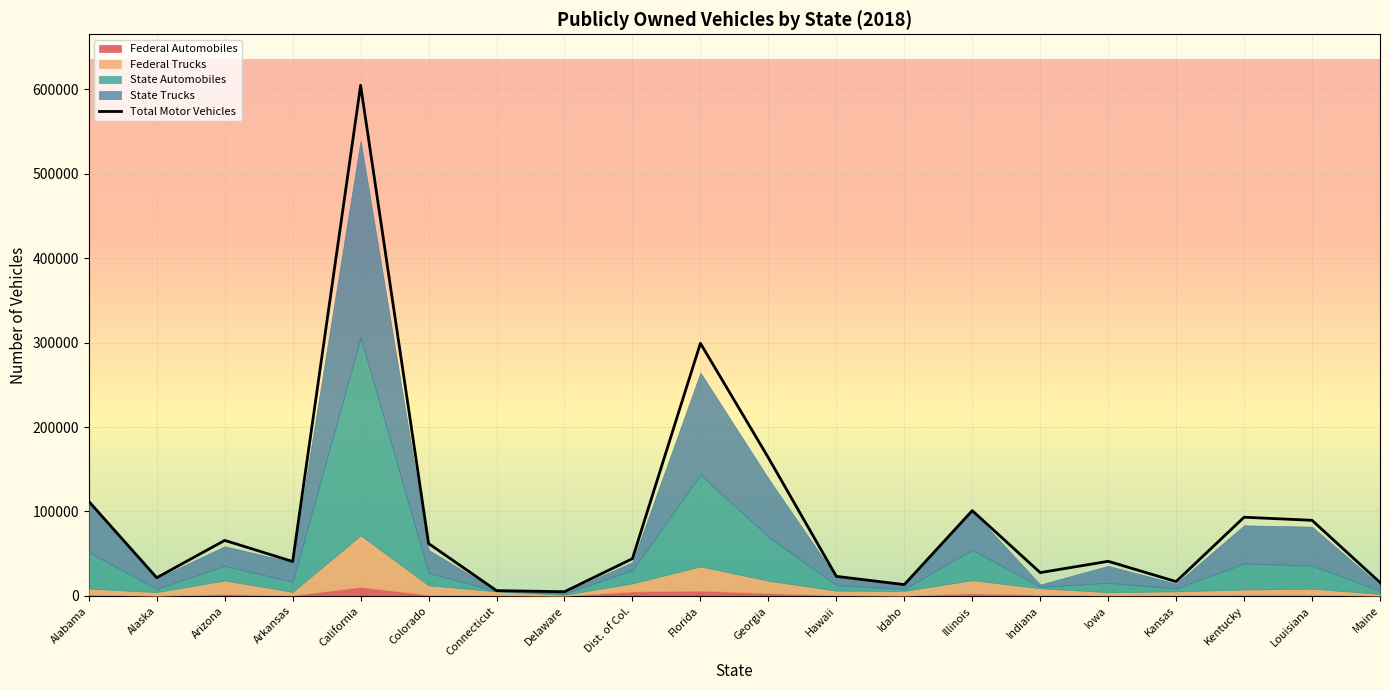

Reading left to right, what are all the values shown in this chart?

Total Motor Vehicles: Alabama=111980.8	Alaska=21563.9	Arizona=65779.0	Arkansas=40793.4	California=604691.6	Colorado=62073.7	Connecticut=6280.6	Delaware=4969.7	Dist. of Col.=44135.8	Florida=299228.7	Georgia=163666.5	Hawaii=23170.2	Idaho=13403.5	Illinois=101011.3	Indiana=27606.0	Iowa=41014.9	Kansas=16978.9	Kentucky=93220.5	Louisiana=89564.1	Maine=15880.3
Federal Automobiles: Alabama=1488.1	Alaska=176.2	Arizona=2035.8	Arkansas=596.2	California=10528.7	Colorado=1155.6	Connecticut=724.7	Delaware=120.5	Dist. of Col.=5202.7	Florida=6130.3	Georgia=3164.1	Hawaii=792.9	Idaho=290.7	Illinois=2929.4	Indiana=1314.3	Iowa=585.6	Kansas=775.8	Kentucky=1410.7	Louisiana=1378.9	Maine=255.2
Federal Trucks: Alabama=7073.0	Alaska=4338.4	Arizona=16191.7	Arkansas=4152.5	California=61264.0	Colorado=11397.7	Connecticut=4585.4	Delaware=1264.6	Dist. of Col.=9616.1	Florida=28747.0	Georgia=14818.9	Hawaii=5383.0	Idaho=5677.3	Illinois=15659.5	Indiana=7737.3	Iowa=3778.6	Kansas=4613.6	Kentucky=6122.4	Louisiana=7149.1	Maine=2101.6
State Automobiles: Alabama=43098.3	Alaska=3963.1	Arizona=17293.5	Arkansas=12004.2	California=234465.0	Colorado=14663.2	Connecticut=440.0	Delaware=1392.4	Dist. of Col.=15752.4	Florida=108768.4	Georgia=52235.2	Hawaii=6534.0	Idaho=2275.0	Illinois=36022.2	Indiana=1693.3	Iowa=11145.3	Kansas=3474.5	Kentucky=30825.9	Louisiana=27311.2	Maine=3801.7
State Trucks: Alabama=60188.4	Alaska=12468.8	Arizona=23299.8	Arkansas=23324.6	California=233178.7	Colorado=27272.0	Connecticut=494.9	Delaware=1741.8	Dist. of Col.=9488.5	Florida=120986.5	Georgia=69072.4	Hawaii=9229.8	Idaho=4580.1	Illinois=46215.4	Indiana=2759.1	Iowa=20124.2	Kansas=5715.3	Kentucky=45293.7	Louisiana=46156.5	Maine=6595.8